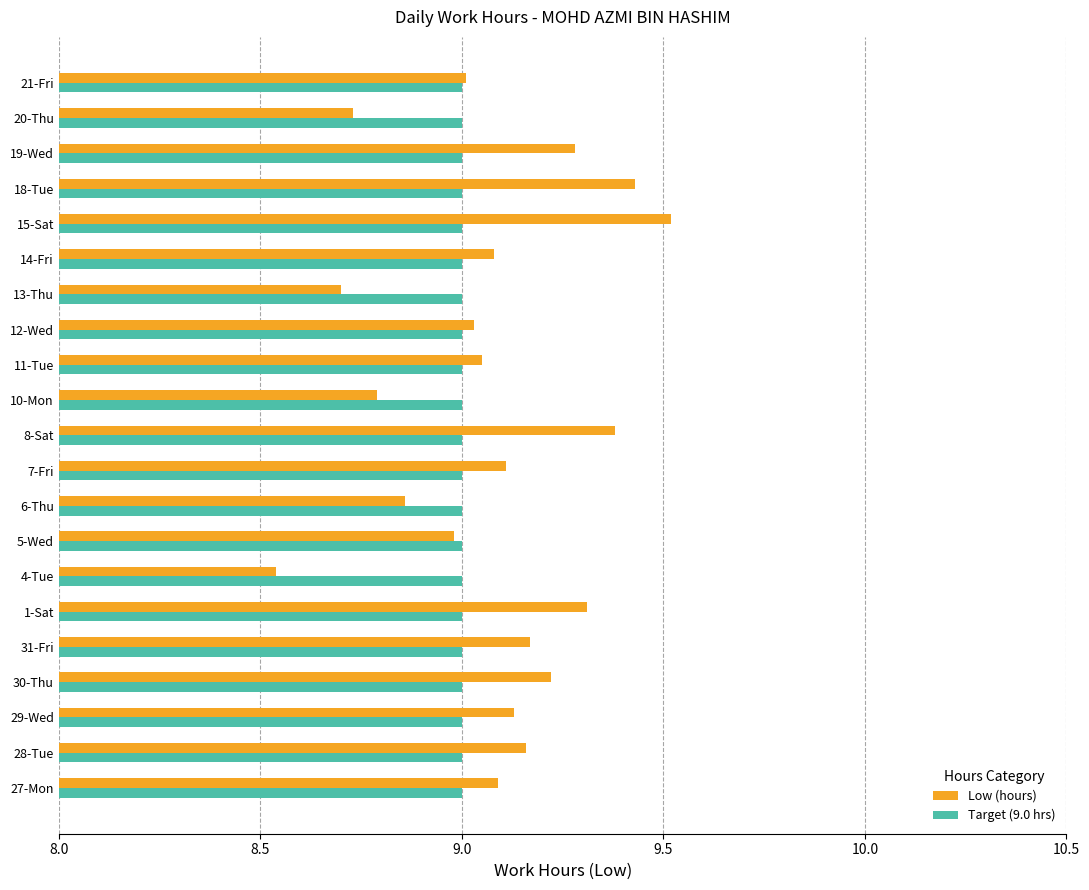

At which category is the sum across all series the highest?

15-Sat